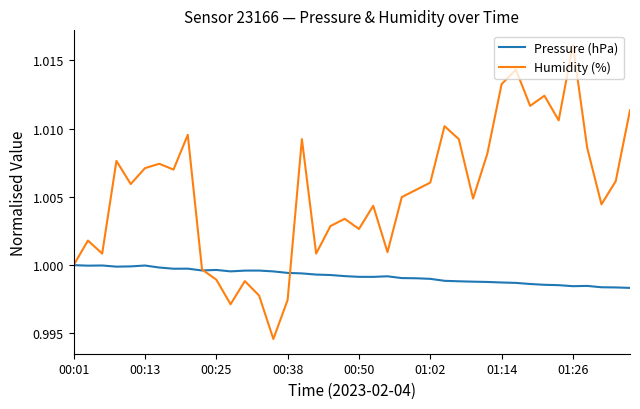

How many series are shown in this chart?

2